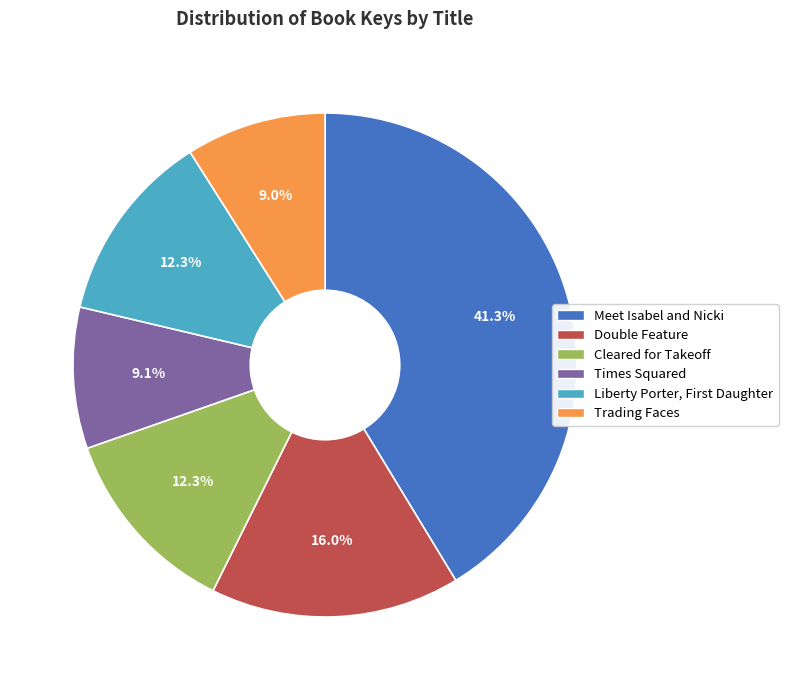

To the nearest percent, what portion does Trading Faces represent?

9%